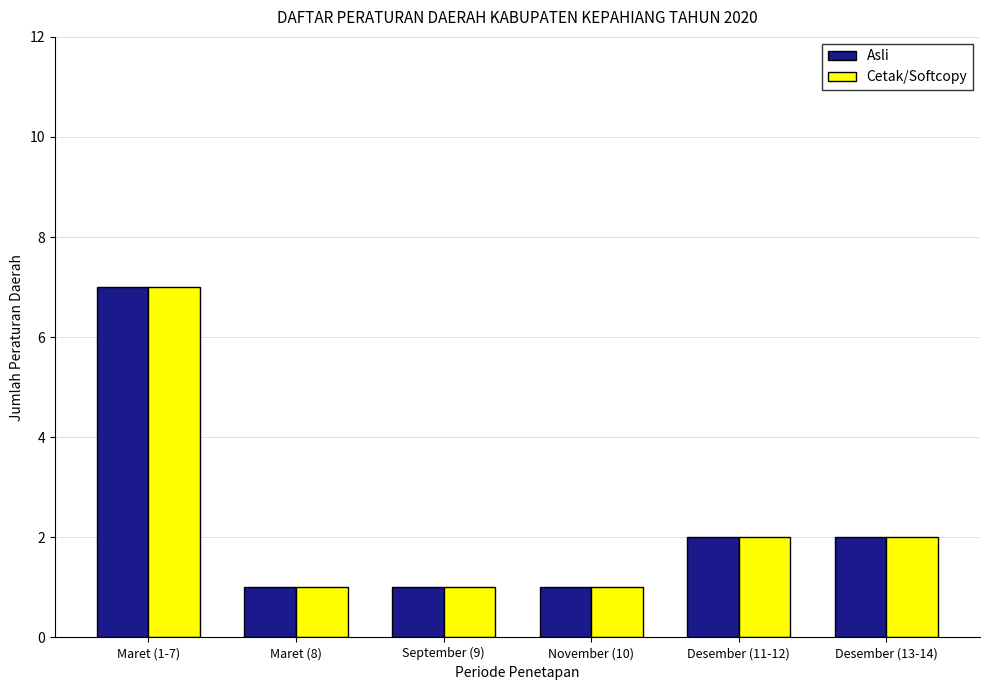

What is the total value across all series at Desember (13-14)?

4